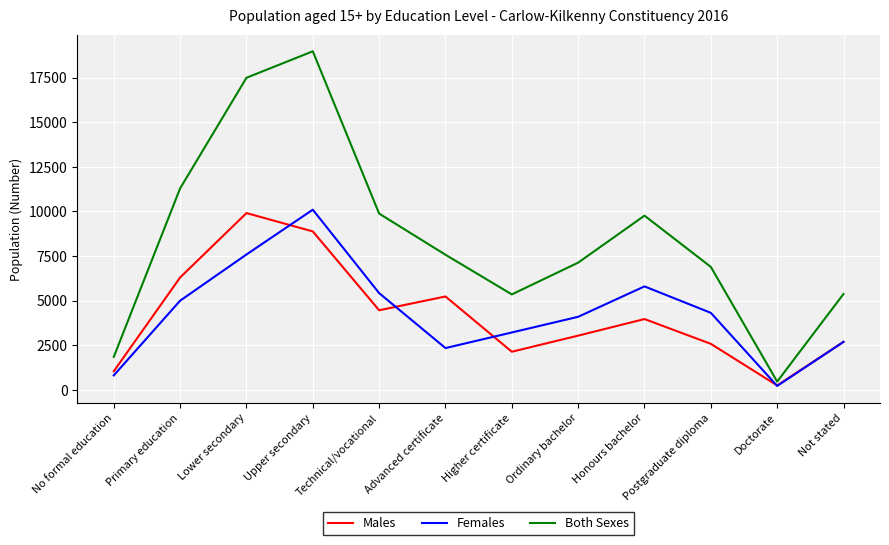

What are all the series names shown in the legend?

Males, Females, Both Sexes